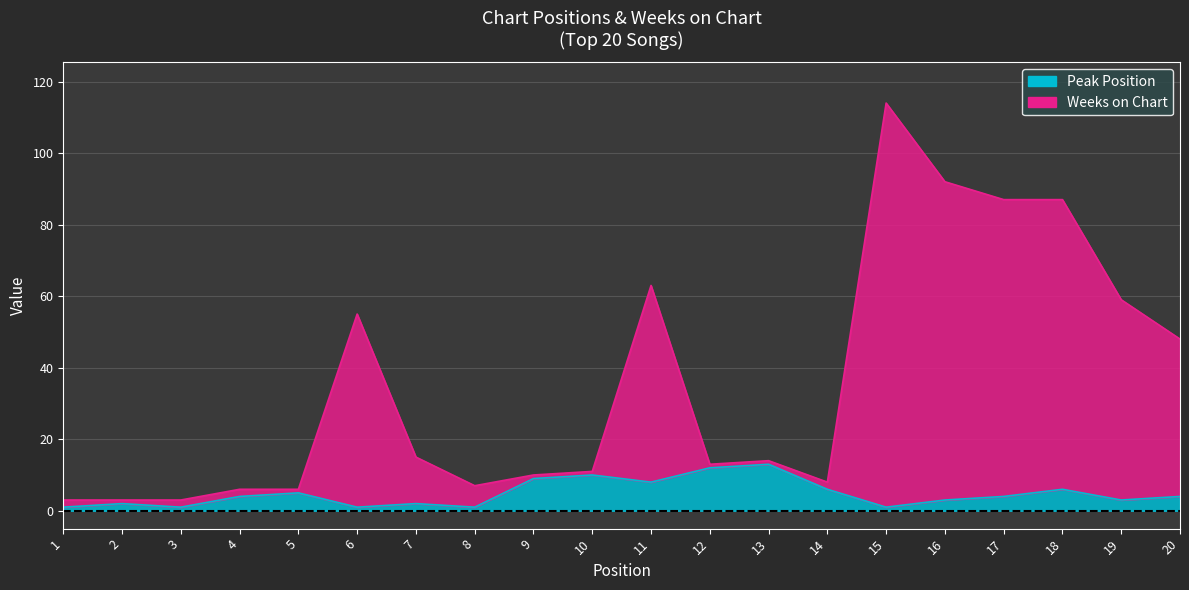

What is the approximate value of Peak Position at 1?

1